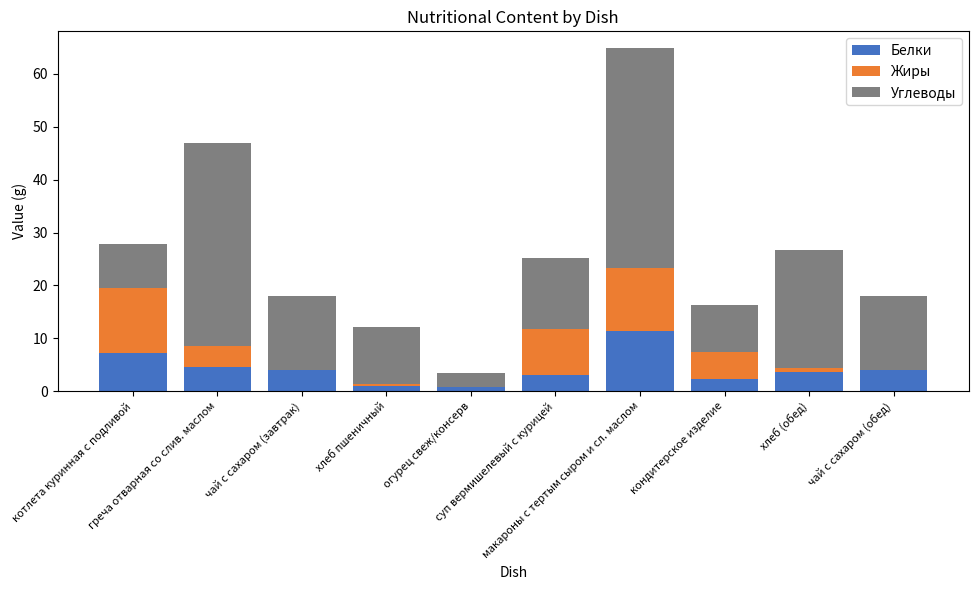

What is the highest value of the Белки series?

11.3